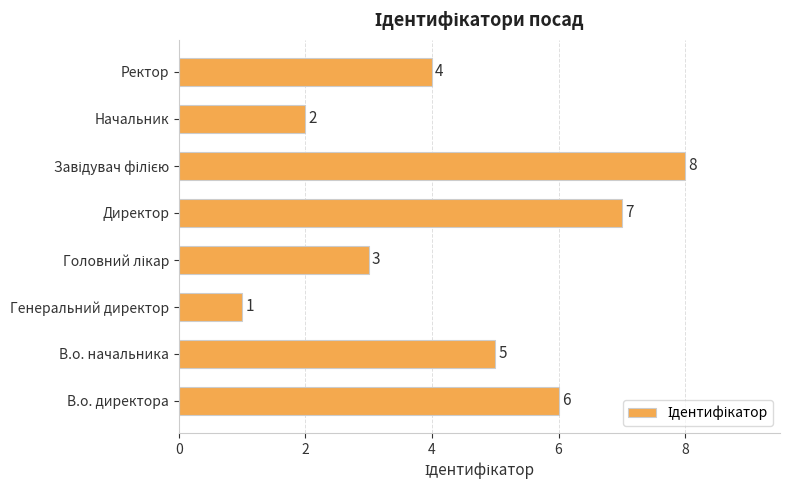

How many data points does each series have?

8